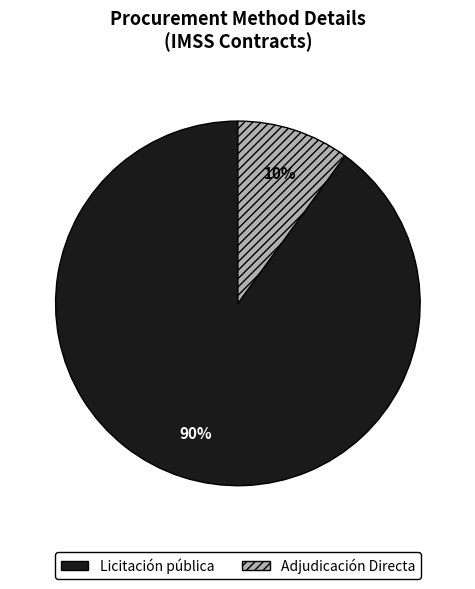

Is the sum of Licitación pública and Adjudicación Directa greater than half?

Yes